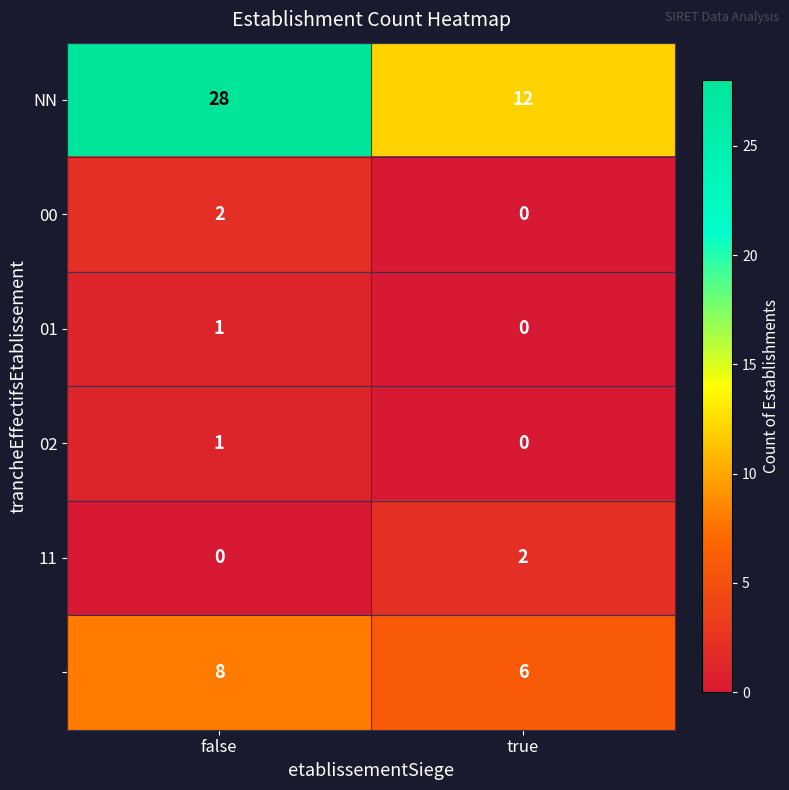

What is the difference between the highest and lowest values at false?

28